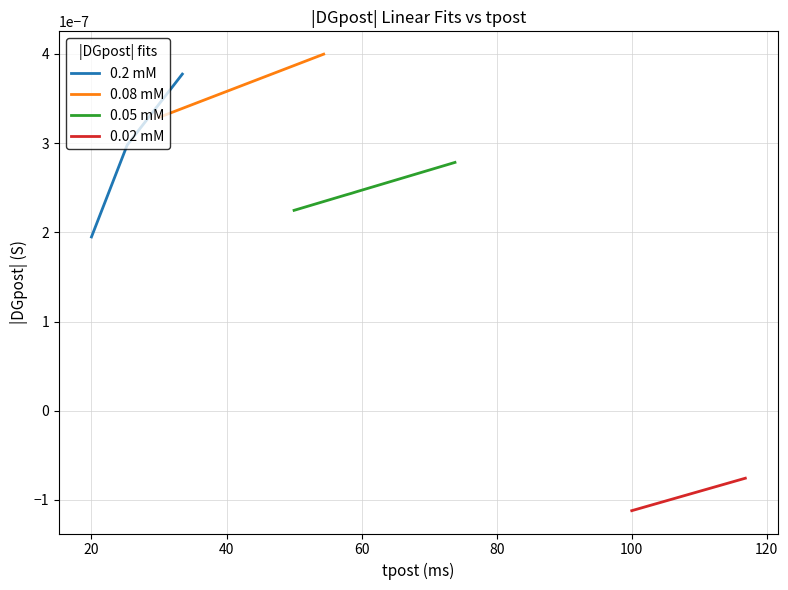

Does the chart display data point markers on the line(s)?

No